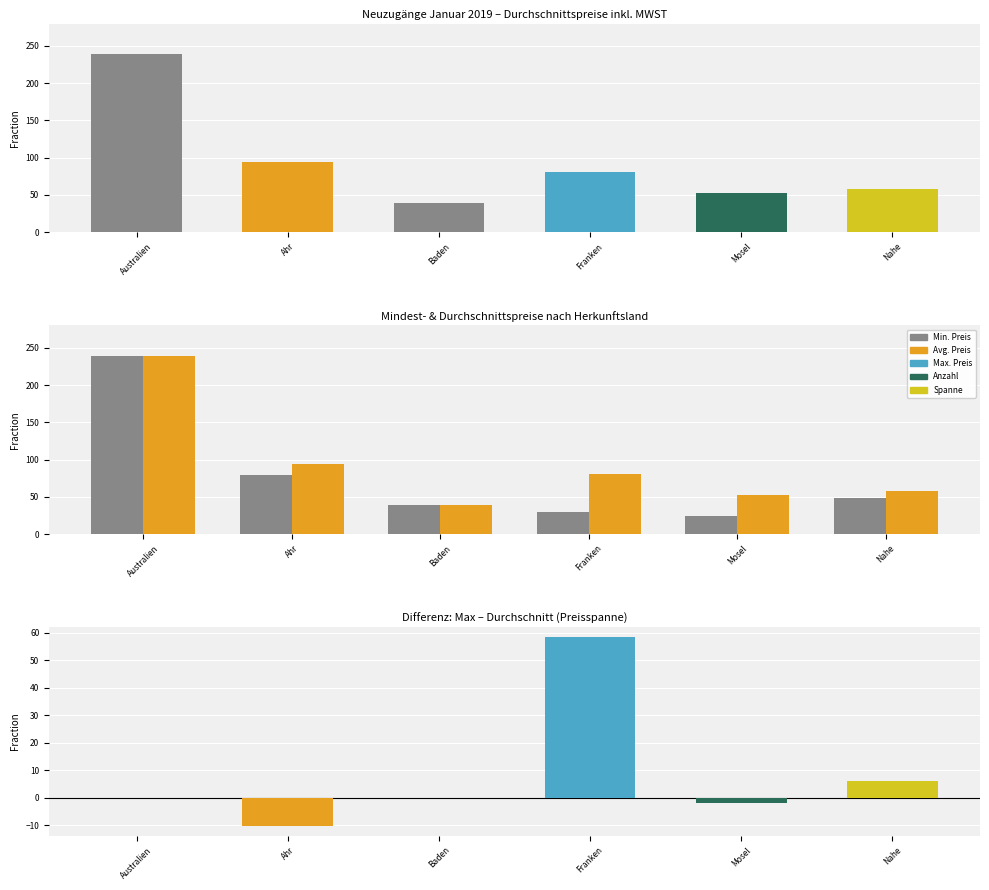

What is the spread (max minus min) of values at Nahe?

52.0